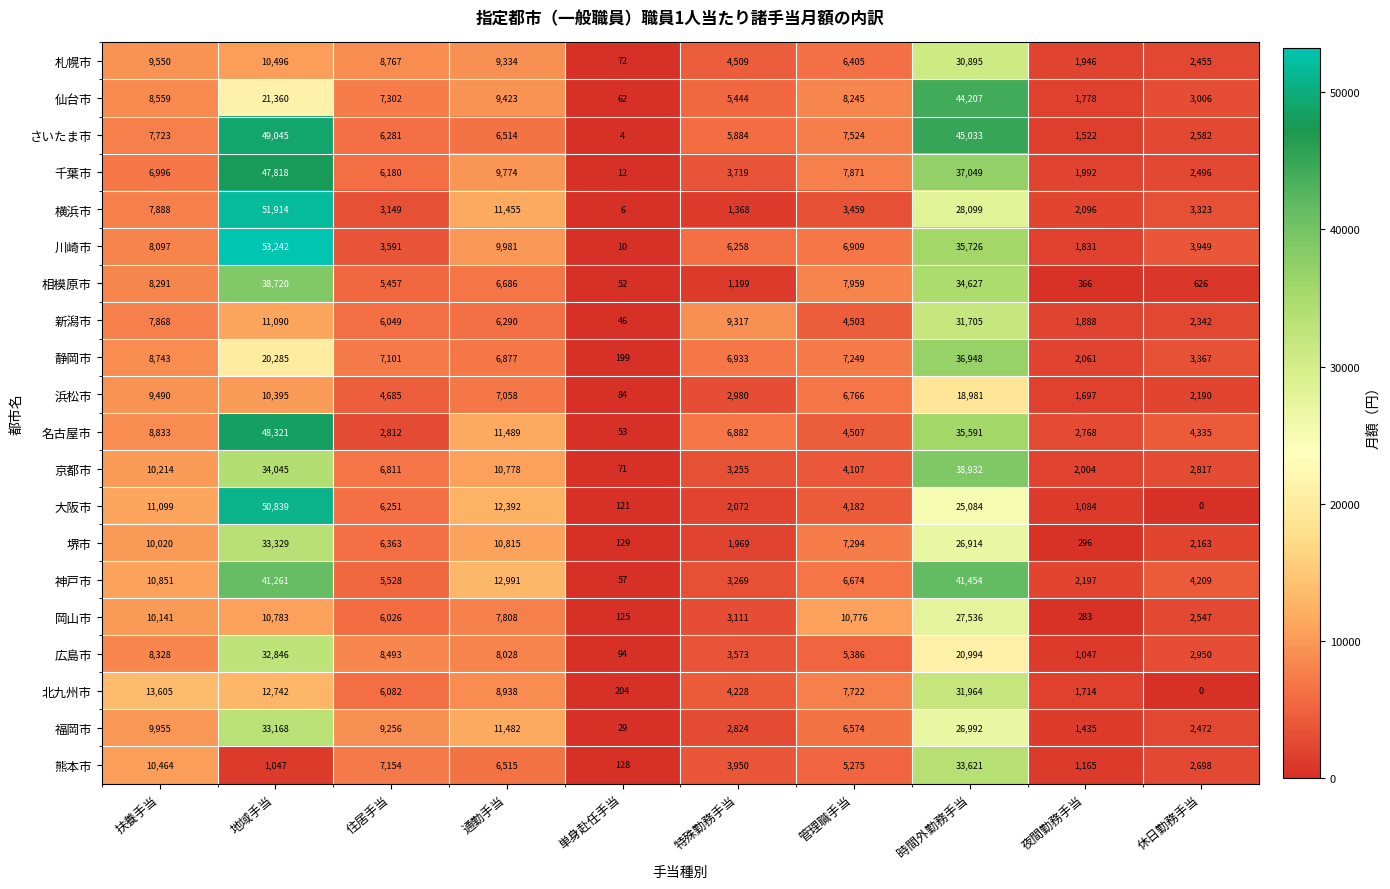

Rank the series by their maximum value, from lowest to highest.

浜松市, 岡山市, 札幌市, 新潟市, 北九州市, 広島市, 福岡市, 堺市, 熊本市, 静岡市, 相模原市, 京都市, 神戸市, 仙台市, 千葉市, 名古屋市, さいたま市, 大阪市, 横浜市, 川崎市